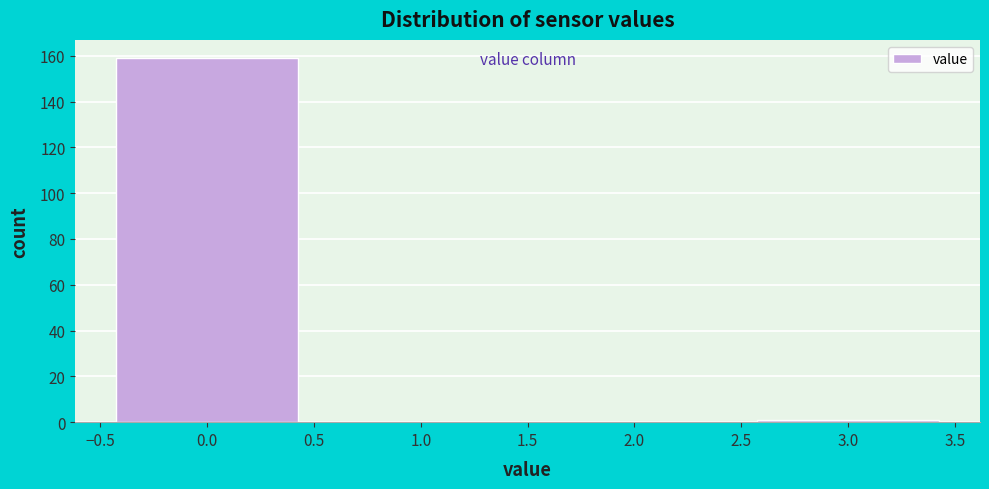

What is the height of the bar covering -0.5 to 0.5 on the x-axis? The values are not printed on the chart, so give them approximately, as read against the axis.

160